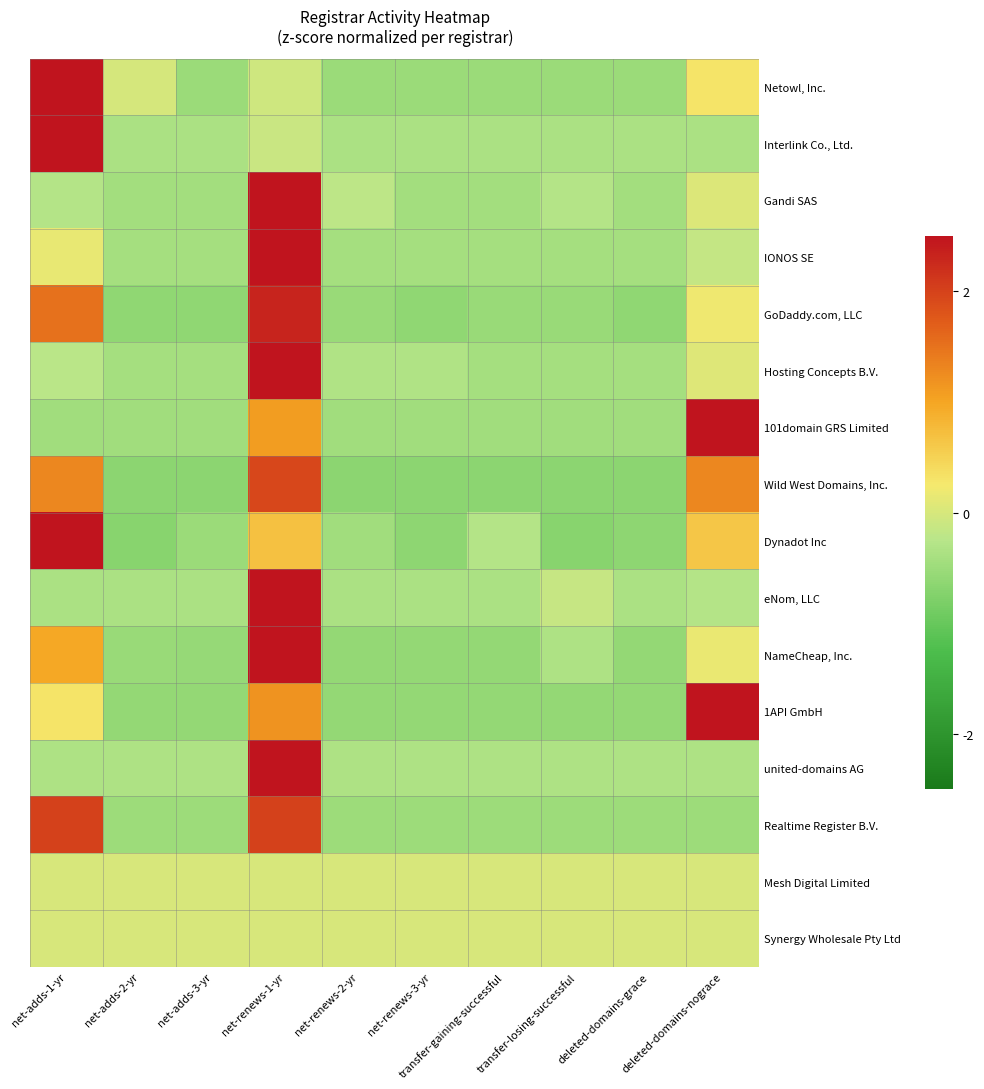

Count the number of data series in this chart.

16